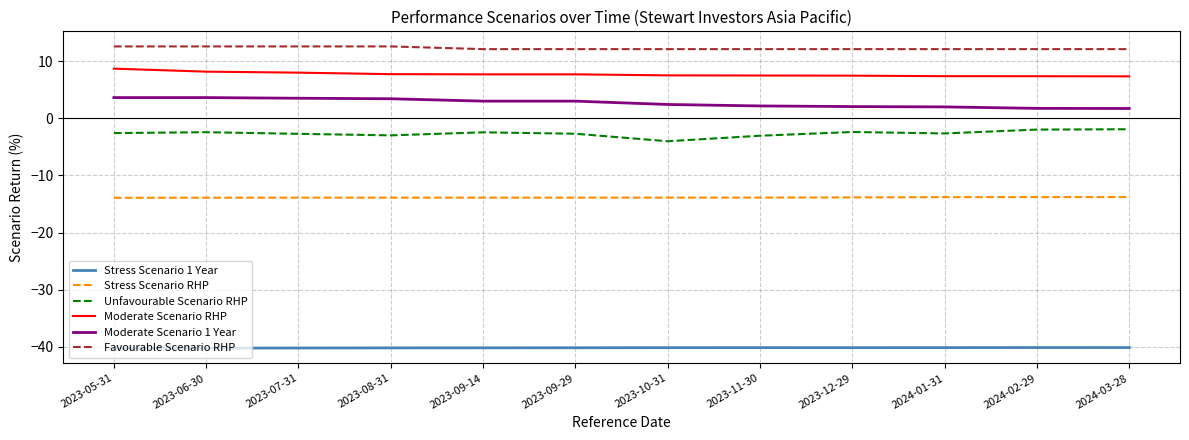

What is the highest value of the Stress Scenario RHP series?

-13.8